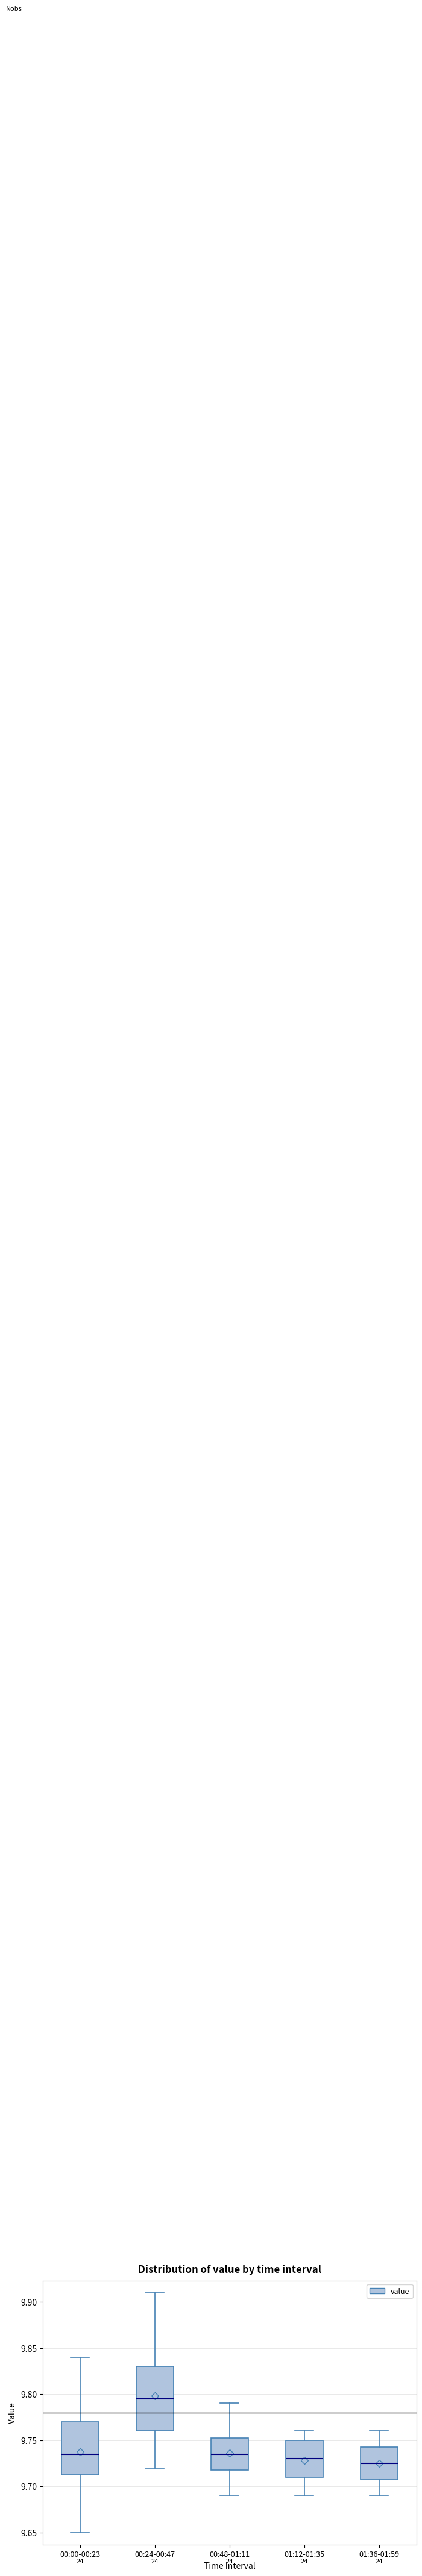

Reading left to right, read every box against the y-axis: the position of its median line, the range the box covers, and the ends of its whiskers. The values are not printed on the chart, so give them approximately, as read against the axis.

00:00-00:23: median 9.735, box 9.715 to 9.770, whiskers 9.650 to 9.840
00:24-00:47: median 9.795, box 9.760 to 9.830, whiskers 9.720 to 9.910
00:48-01:11: median 9.735, box 9.720 to 9.755, whiskers 9.690 to 9.790
01:12-01:35: median 9.730, box 9.710 to 9.750, whiskers 9.690 to 9.760
01:36-01:59: median 9.725, box 9.710 to 9.745, whiskers 9.690 to 9.760